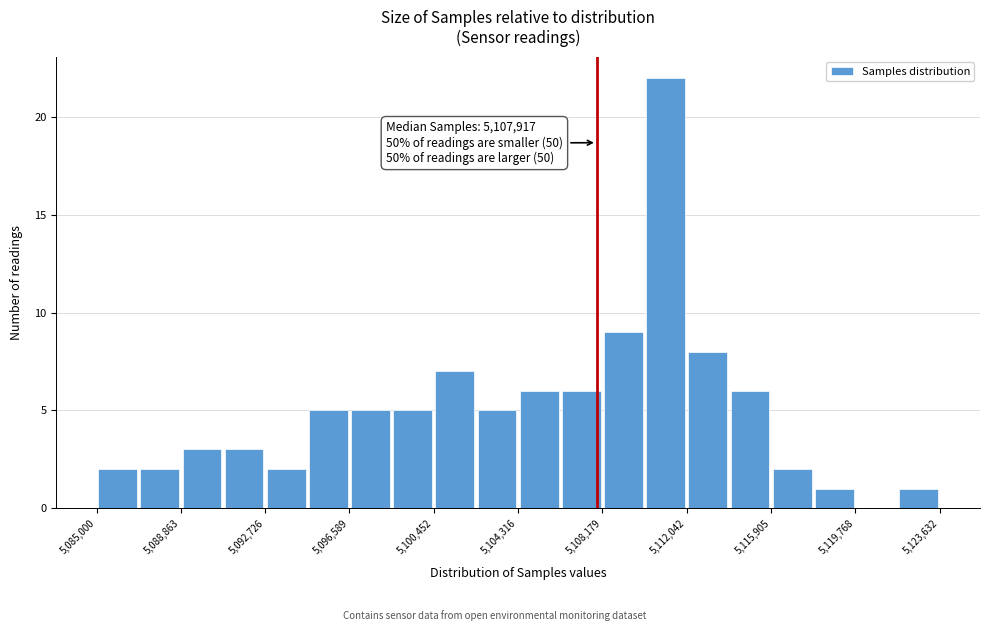

Around what value on the x-axis is the tallest bar? Give the approximate position of its centre, as read against the axis.

5111000